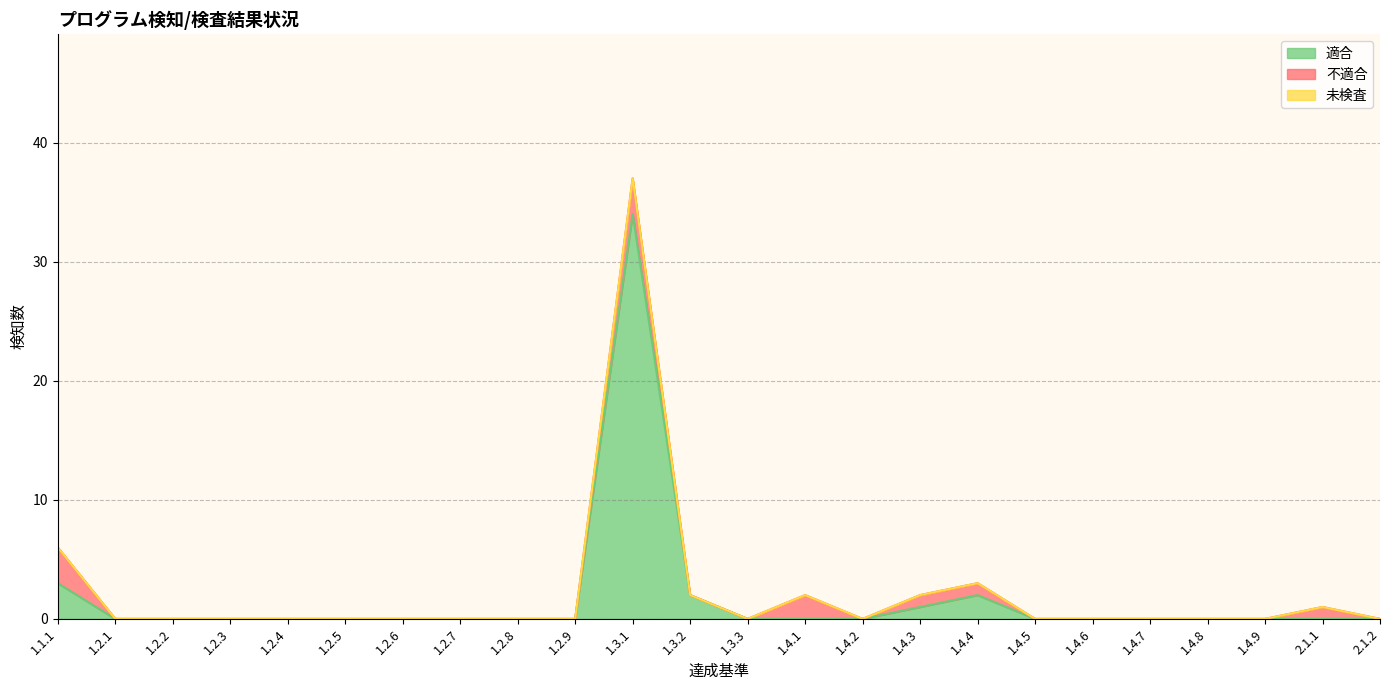

Rank the series by their maximum value, from lowest to highest.

未検査, 不適合, 適合